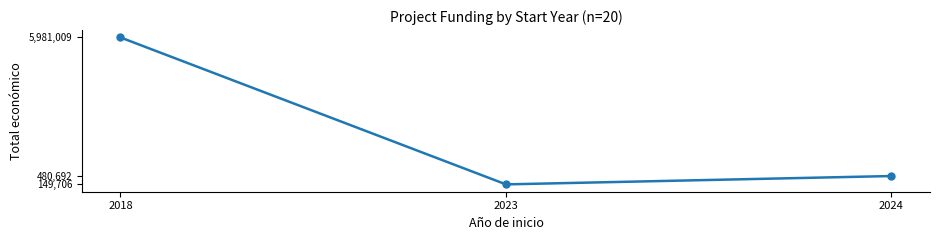

What is the maximum value shown in the chart?

5981009.5